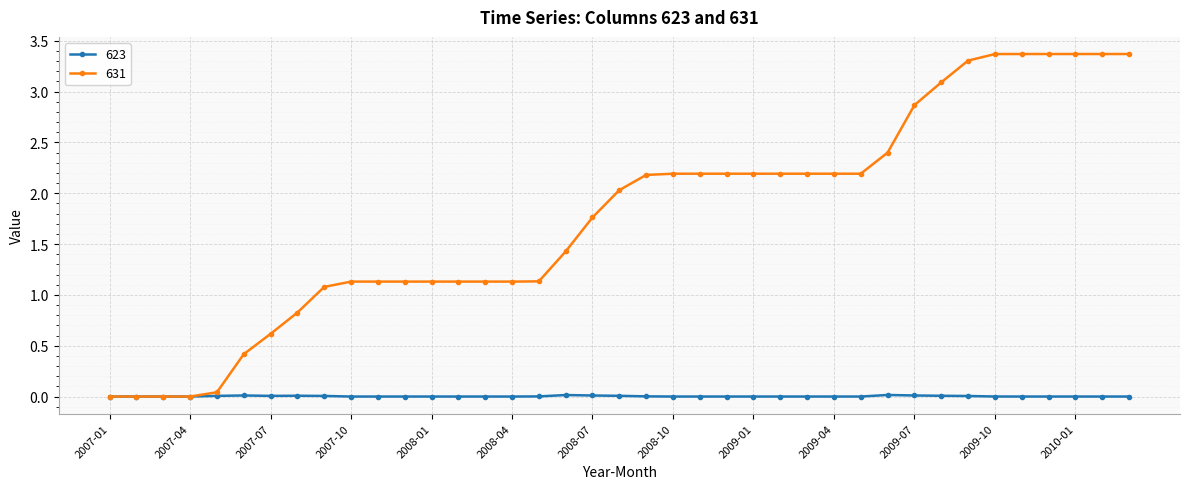

What is the greatest value displayed?

3.4